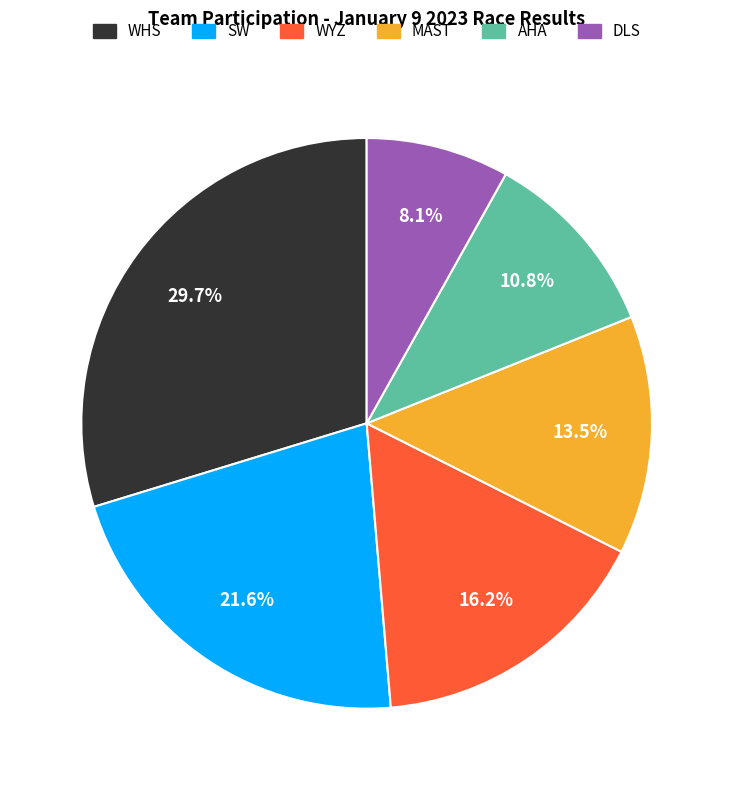

What percentage is NOT represented by DLS?

91.9%